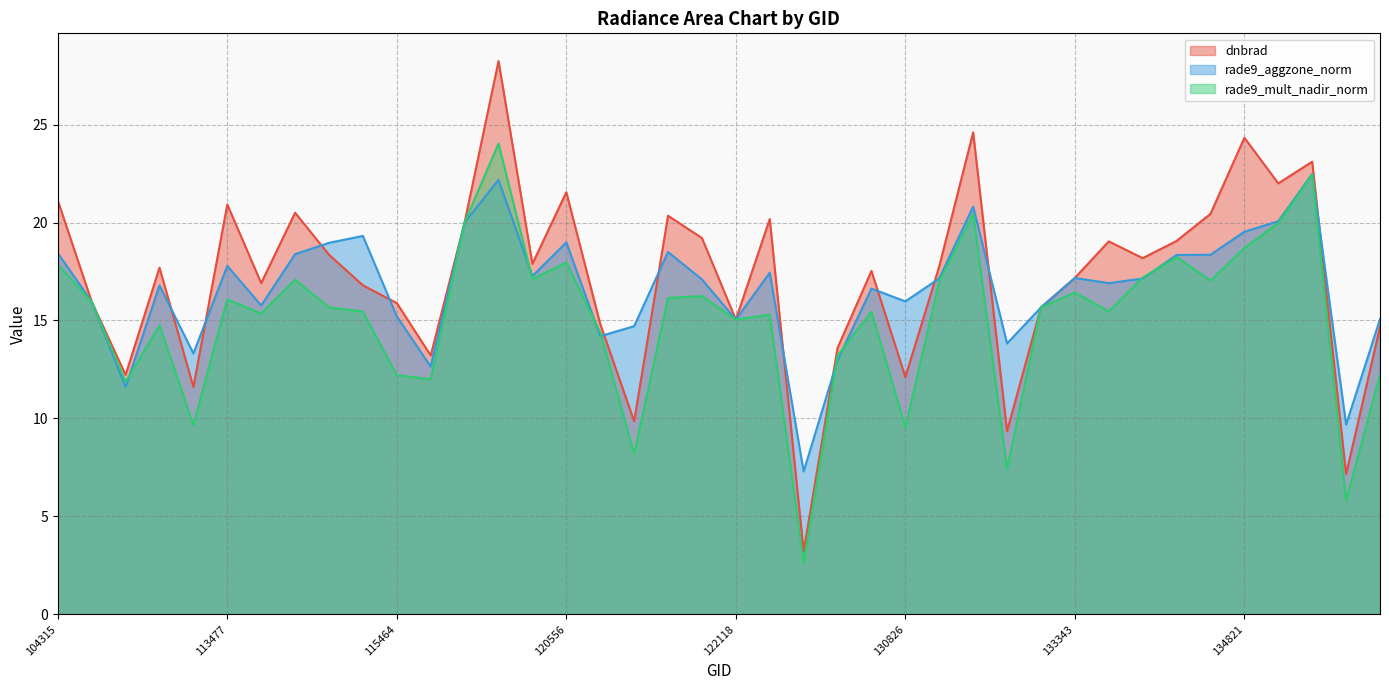

Where does the dnbrad series first go above 17?

104315